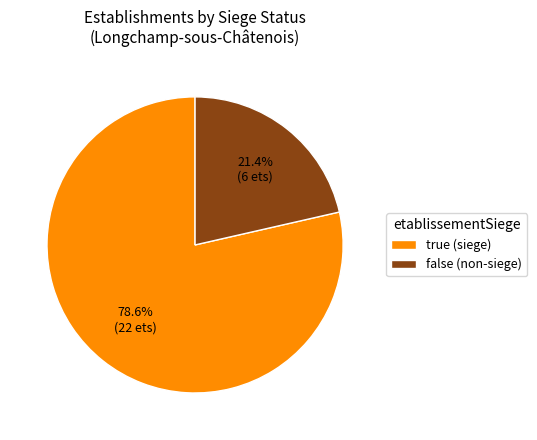

To the nearest percent, what is the combined percentage of false and true?

100%